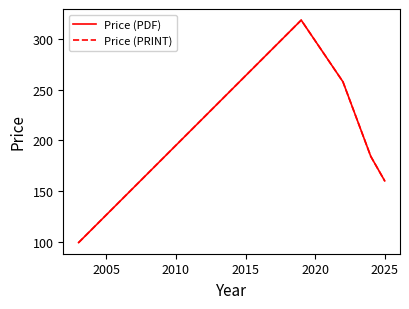

Reading right to left, extract all data points from this chart.

Price (PDF): 160.1	184.2	258.0	319.0	99.0
Price (PRINT): 160.1	184.2	258.0	319.0	99.0